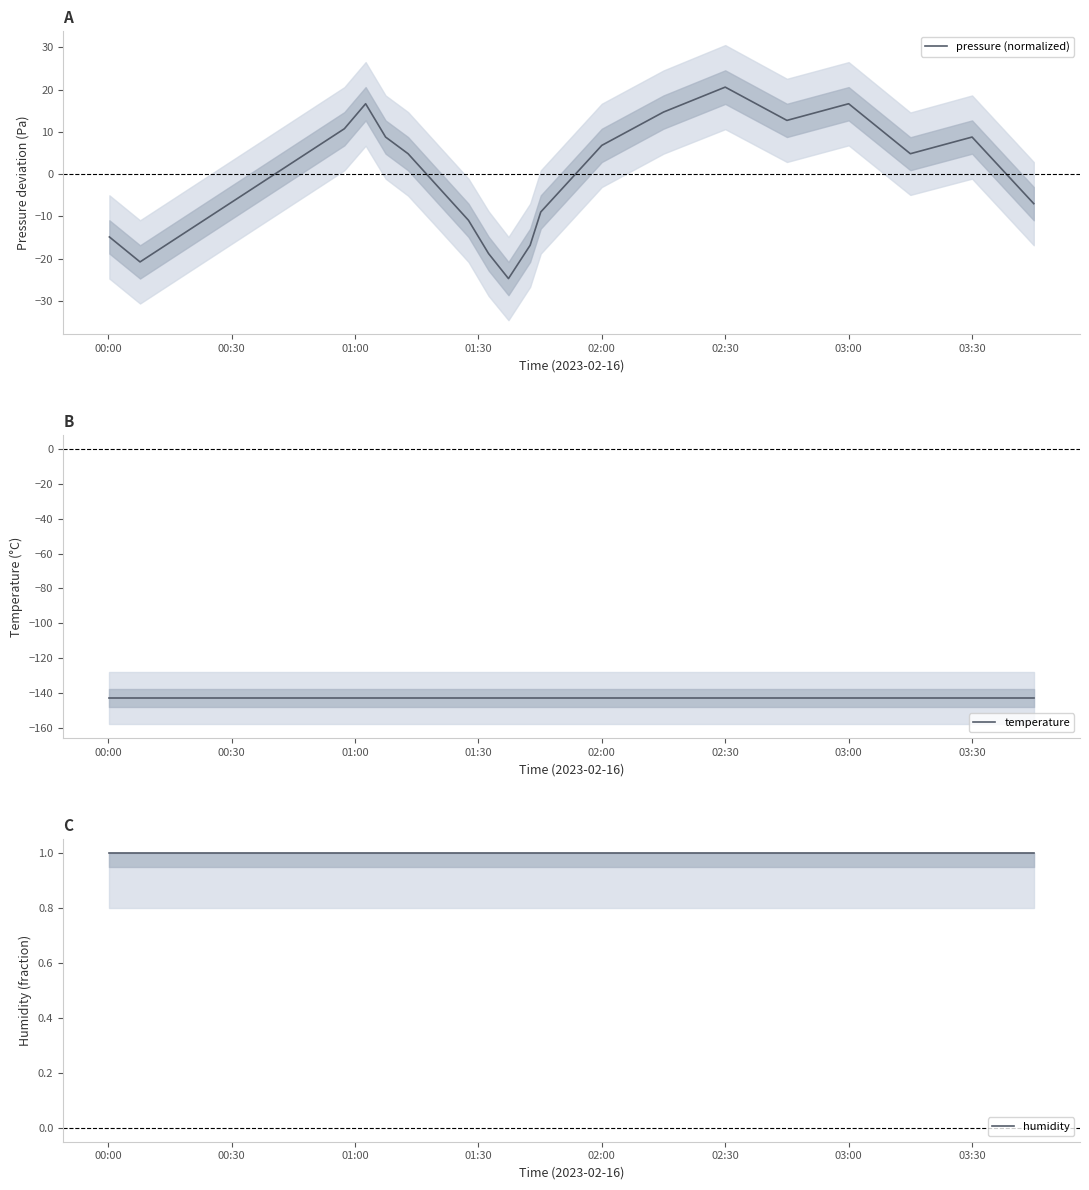

Which category has the highest value in the pressure (normalized) series?

02:30